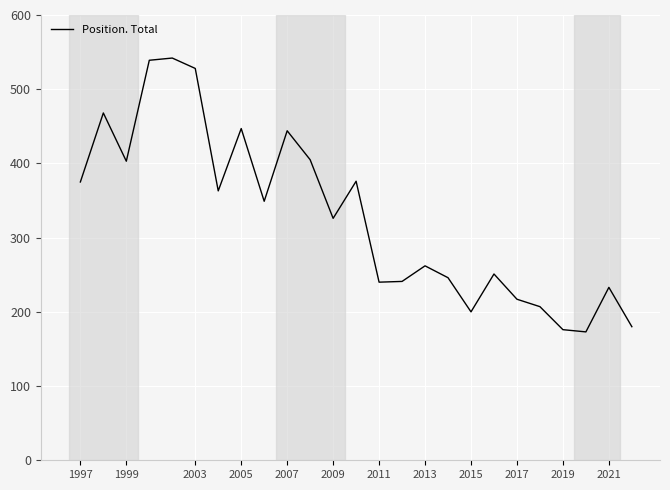

What is the minimum value shown in the chart?

173